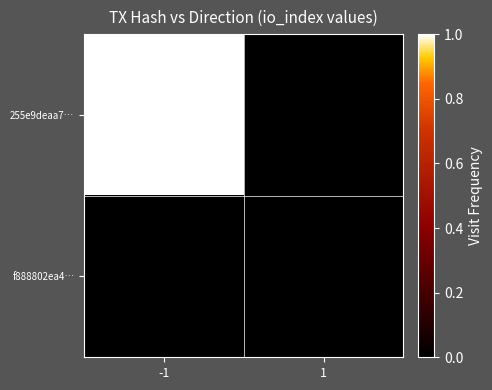

Which series has the largest total across all categories?

255e9deaa7…